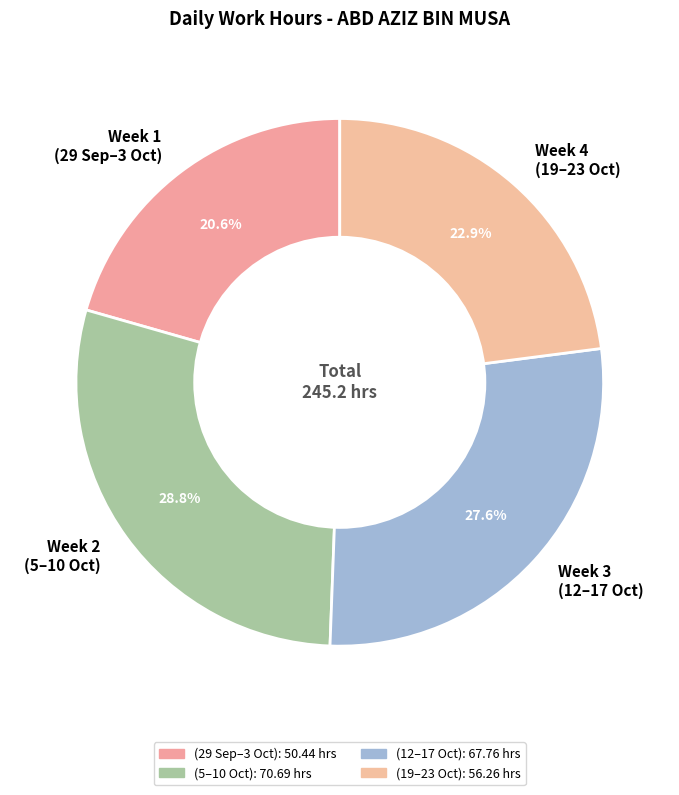

Which has a higher value, Week 3 (12–17 Oct) or Week 2 (5–10 Oct)?

Week 2 (5–10 Oct)